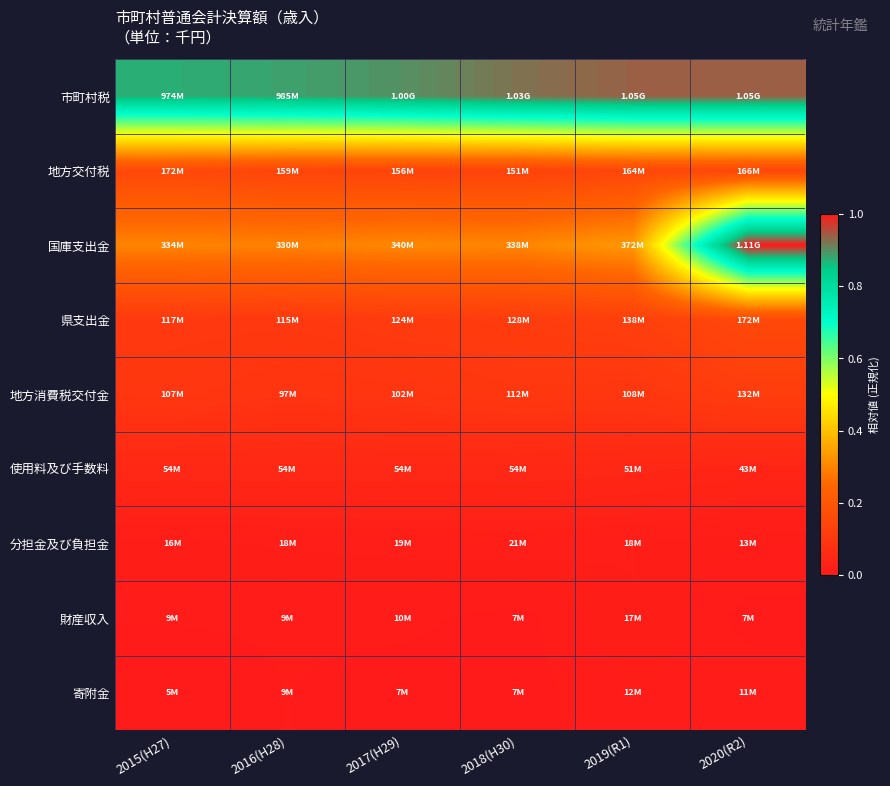

Which series has the widest spread of values?

国庫支出金